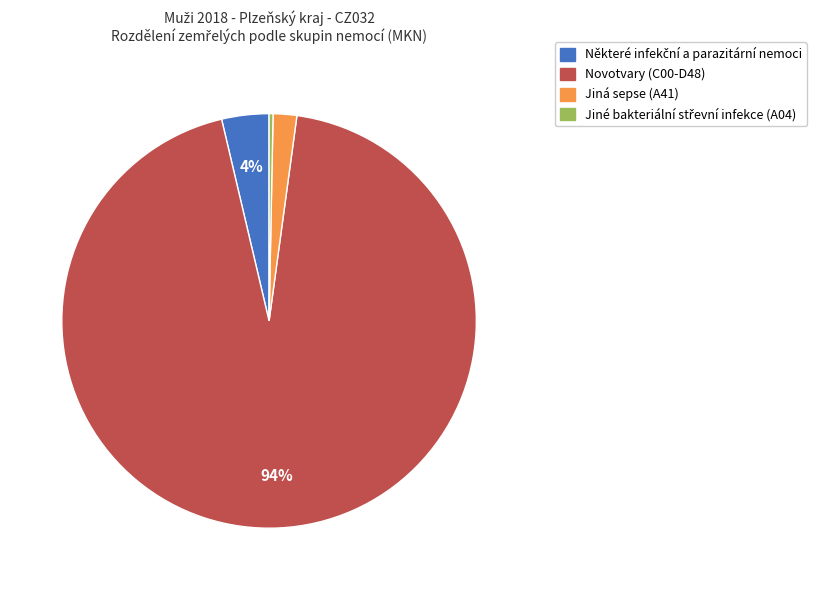

Is there a majority slice in this chart?

Yes